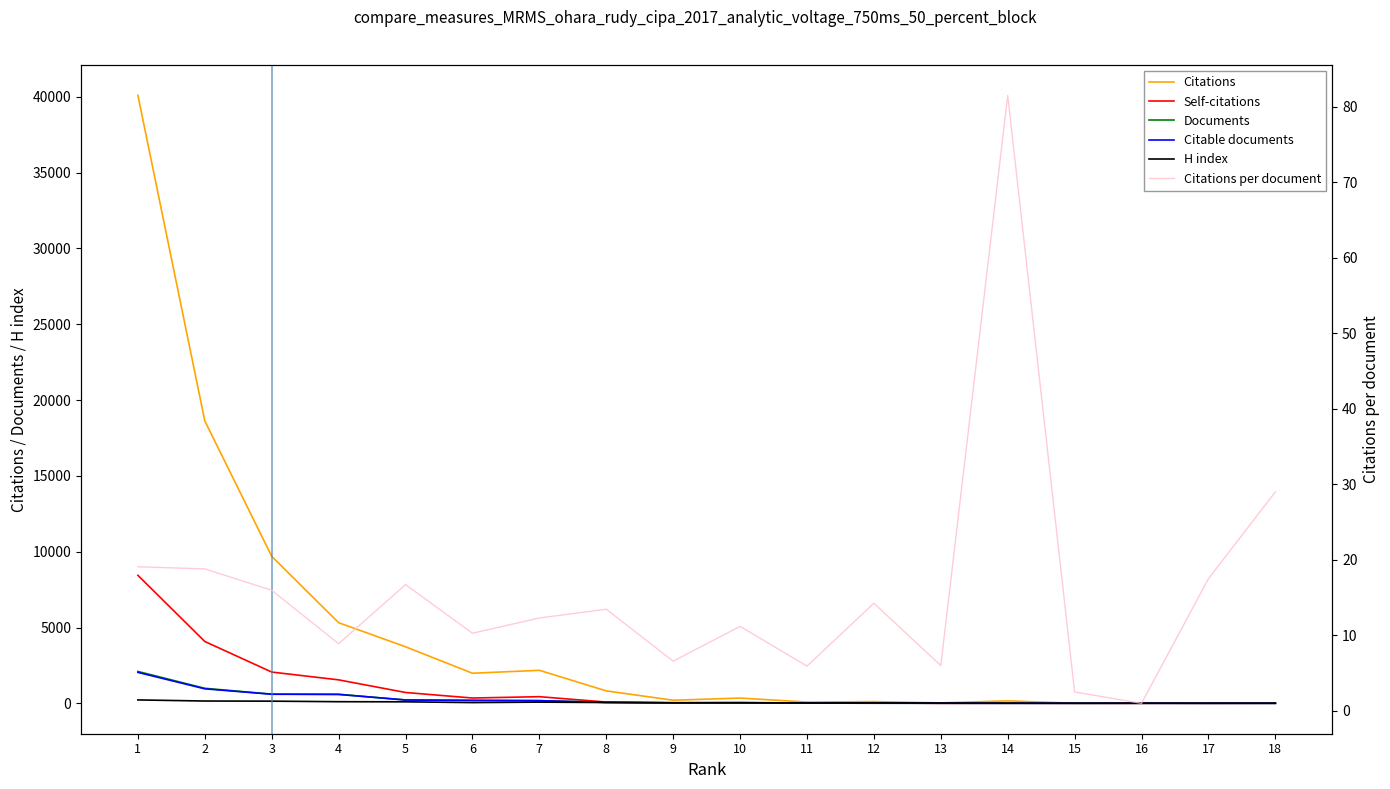

How many lines are shown in the chart?

6